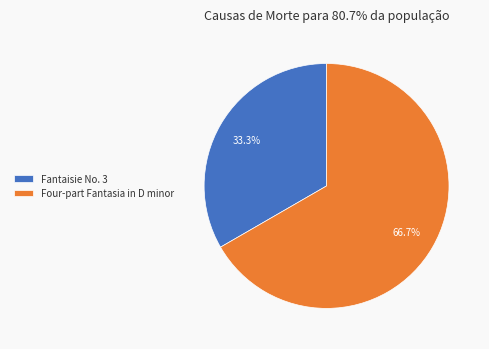

To the nearest percent, what is the average slice percentage?

50%